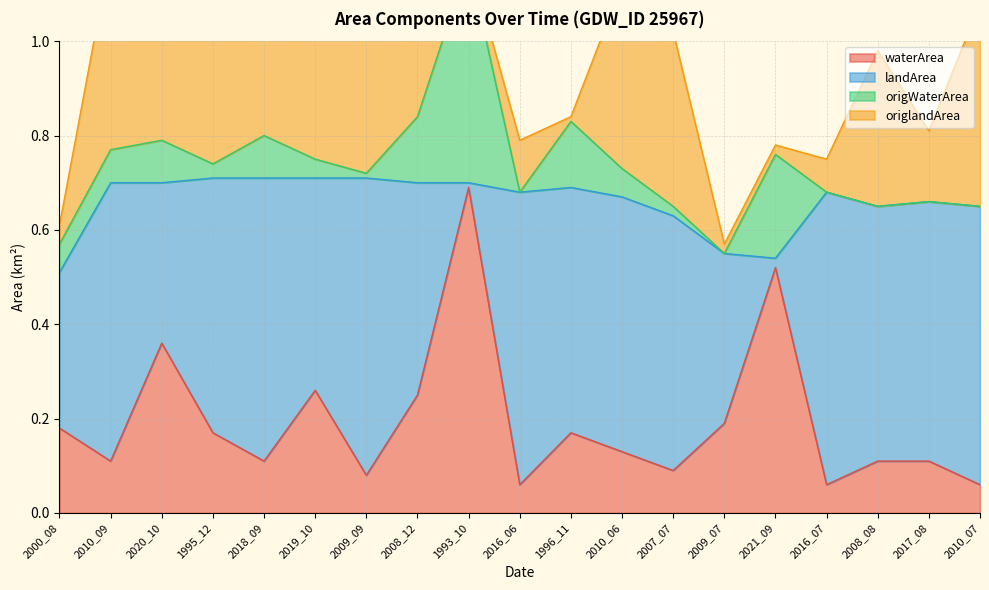

Reading left to right, extract all data points from this chart.

waterArea: 2000_08=0.2	2010_09=0.1	2020_10=0.4	1995_12=0.2	2018_09=0.1	2019_10=0.3	2009_09=0.1	2008_12=0.2	1993_10=0.7	2016_06=0.1	1996_11=0.2	2010_06=0.1	2007_07=0.1	2009_07=0.2	2021_09=0.5	2016_07=0.1	2008_08=0.1	2017_08=0.1	2010_07=0.1
landArea: 2000_08=0.3	2010_09=0.6	2020_10=0.3	1995_12=0.5	2018_09=0.6	2019_10=0.5	2009_09=0.6	2008_12=0.5	1993_10=0.0	2016_06=0.6	1996_11=0.5	2010_06=0.5	2007_07=0.5	2009_07=0.4	2021_09=0.0	2016_07=0.6	2008_08=0.5	2017_08=0.6	2010_07=0.6
origWaterArea: 2000_08=0.1	2010_09=0.1	2020_10=0.1	1995_12=0.0	2018_09=0.1	2019_10=0.0	2009_09=0.0	2008_12=0.1	1993_10=0.5	2016_06=0.0	1996_11=0.1	2010_06=0.1	2007_07=0.0	2009_07=0.0	2021_09=0.2	2016_07=0.0	2008_08=0.0	2017_08=0.0	2010_07=0.0
origlandArea: 2000_08=0.0	2010_09=0.4	2020_10=0.3	1995_12=0.5	2018_09=0.6	2019_10=0.4	2009_09=0.6	2008_12=0.3	1993_10=0.0	2016_06=0.1	1996_11=0.0	2010_06=0.4	2007_07=0.4	2009_07=0.0	2021_09=0.0	2016_07=0.1	2008_08=0.3	2017_08=0.1	2010_07=0.4